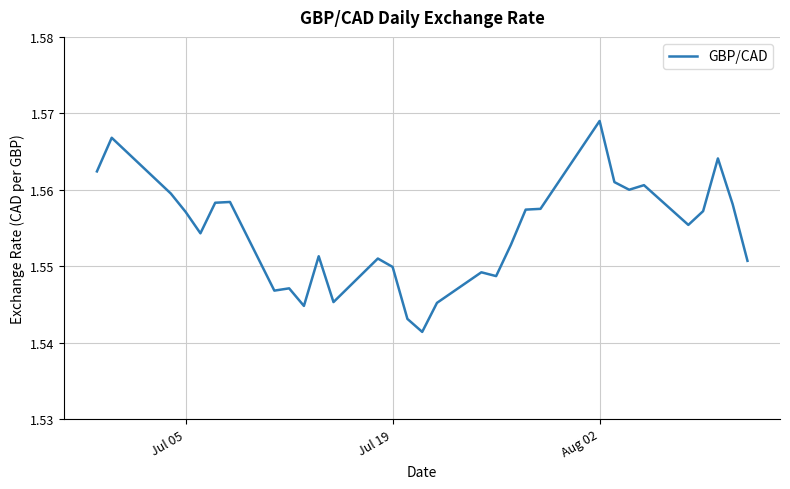

At which category does the chart reach its peak across all series?

Aug 02